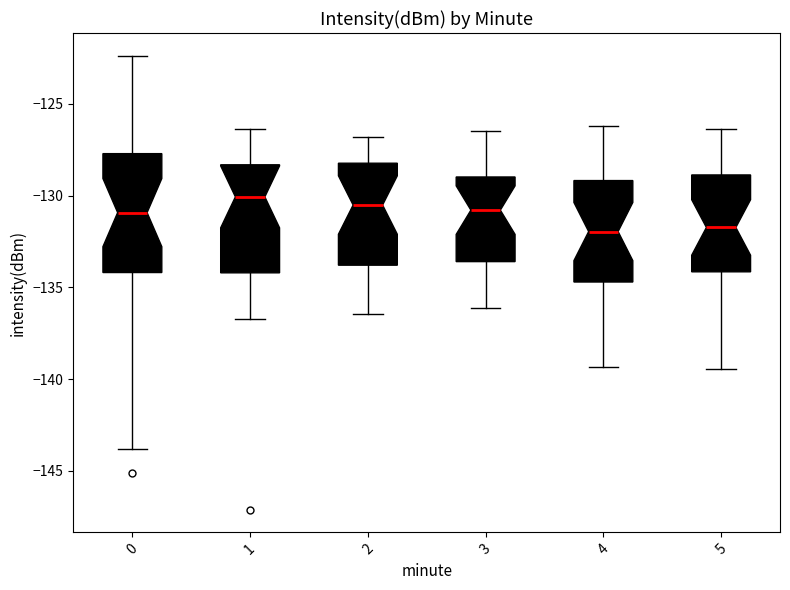

Comparing the boxes themselves (not the whiskers), which one is the tallest?

0